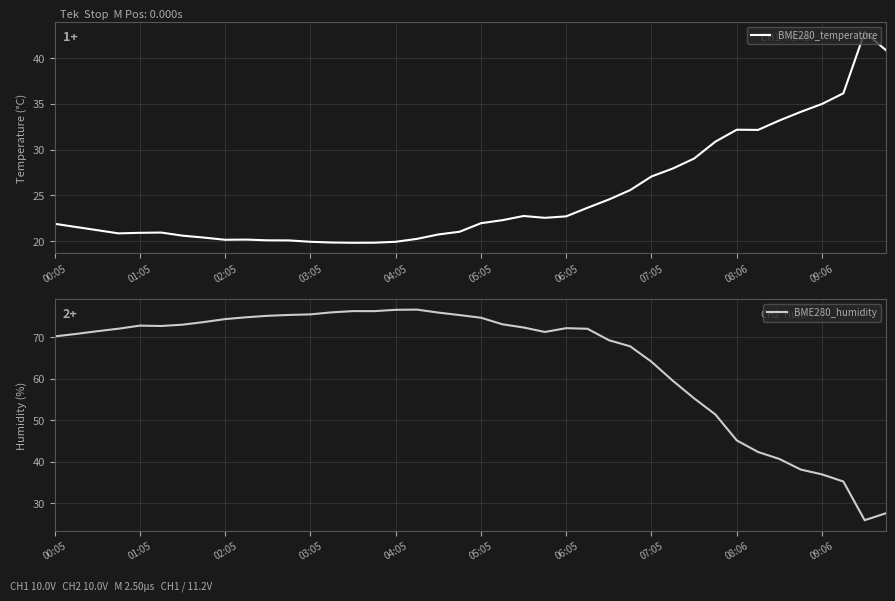

What is the average value of the BME280_temperature series?

24.9